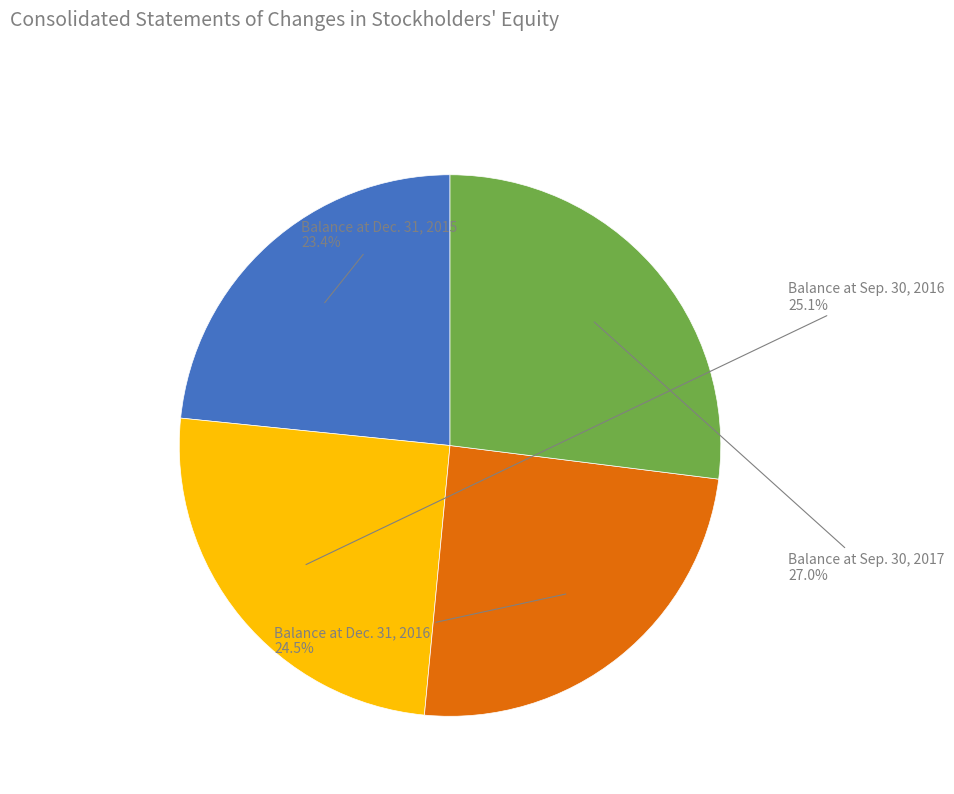

What percentage is NOT represented by Balance at Sep. 30, 2016?

74.9%